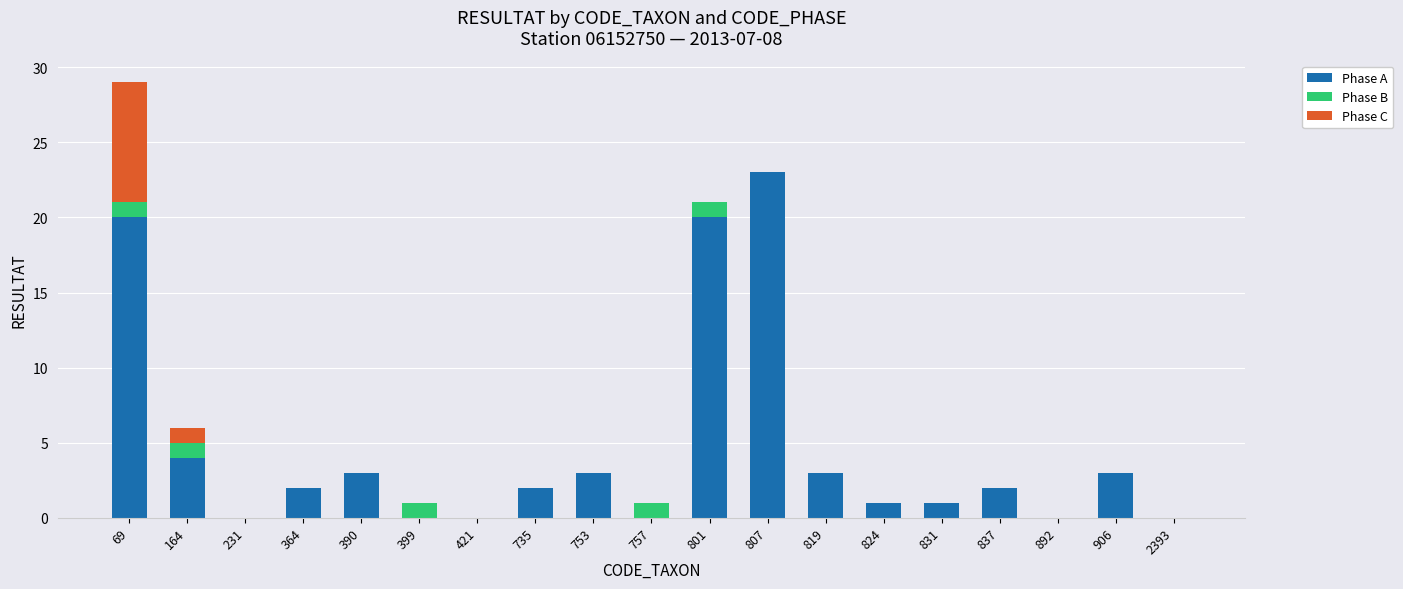

Where does the Phase A series first go above 2?

69